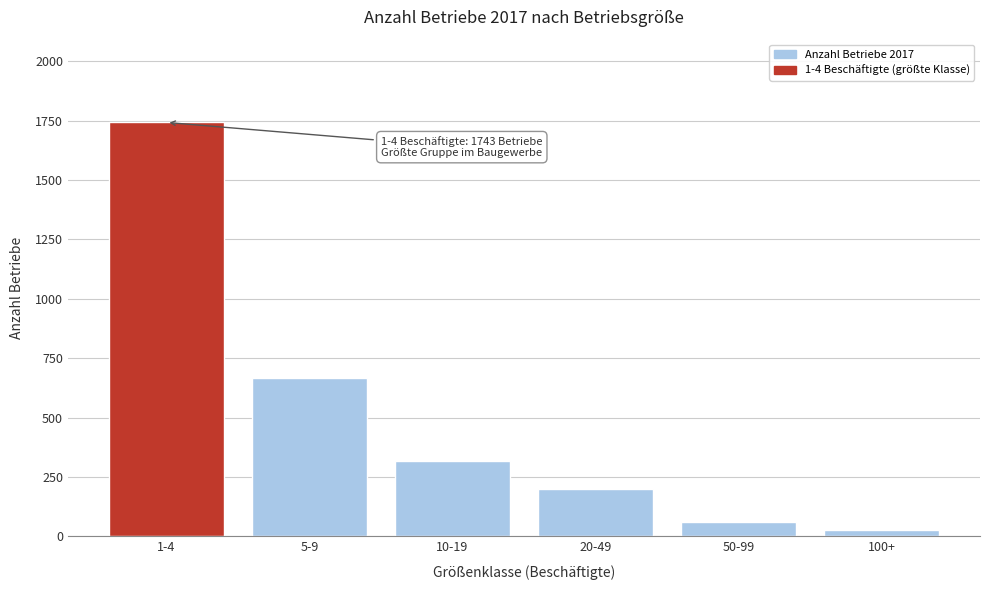

Reading left to right, list all the values displayed in this chart.

1743	668	318	200	62	28